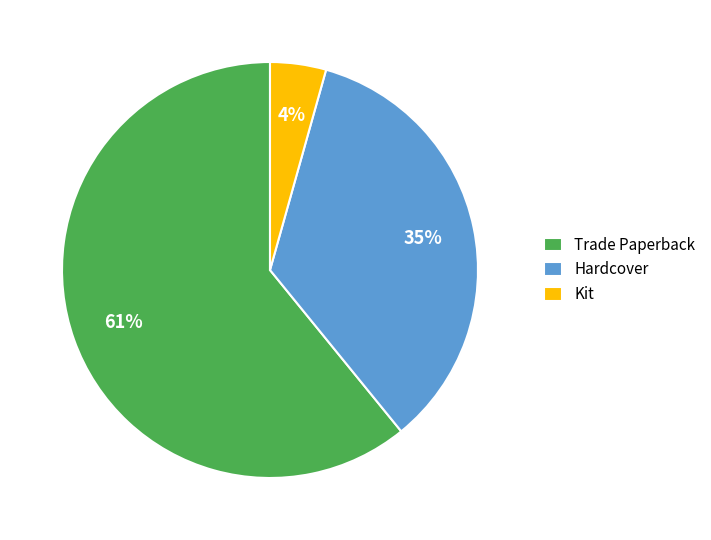

To the nearest percent, what is the difference between the largest and smallest slice percentages?

57%